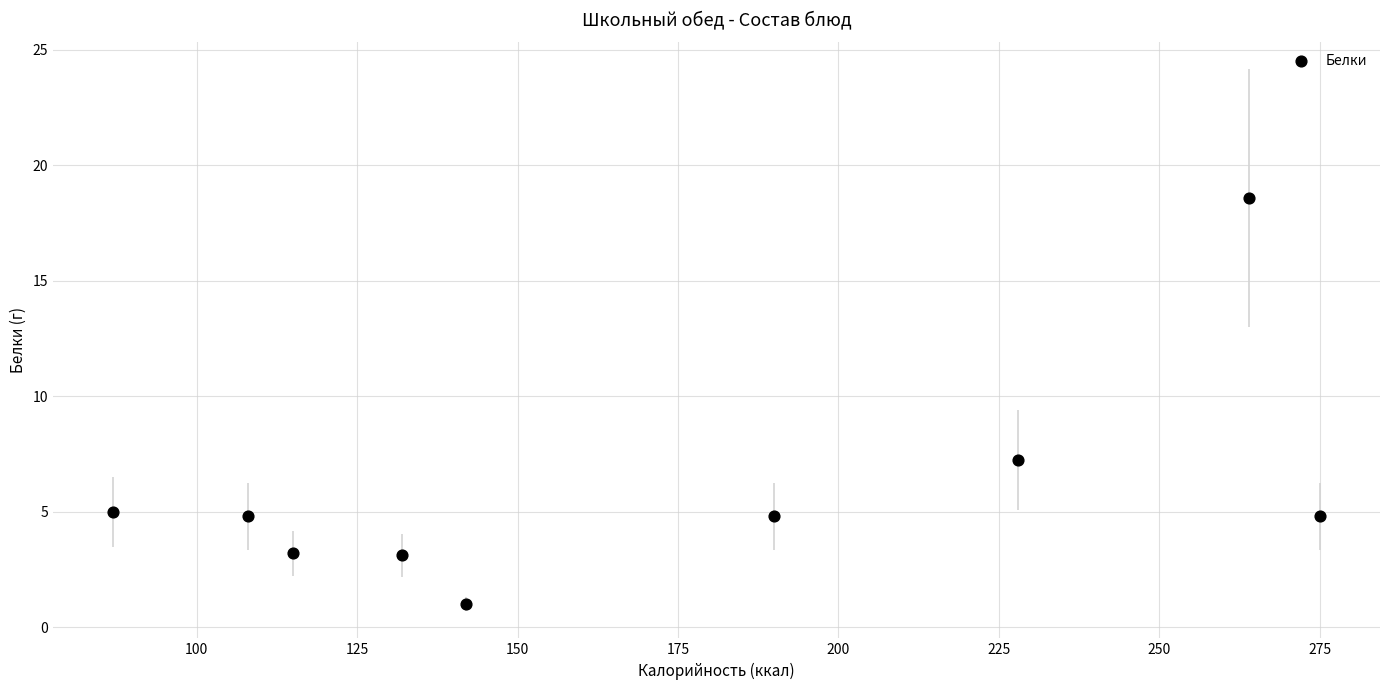

What is the average Y value?

5.8